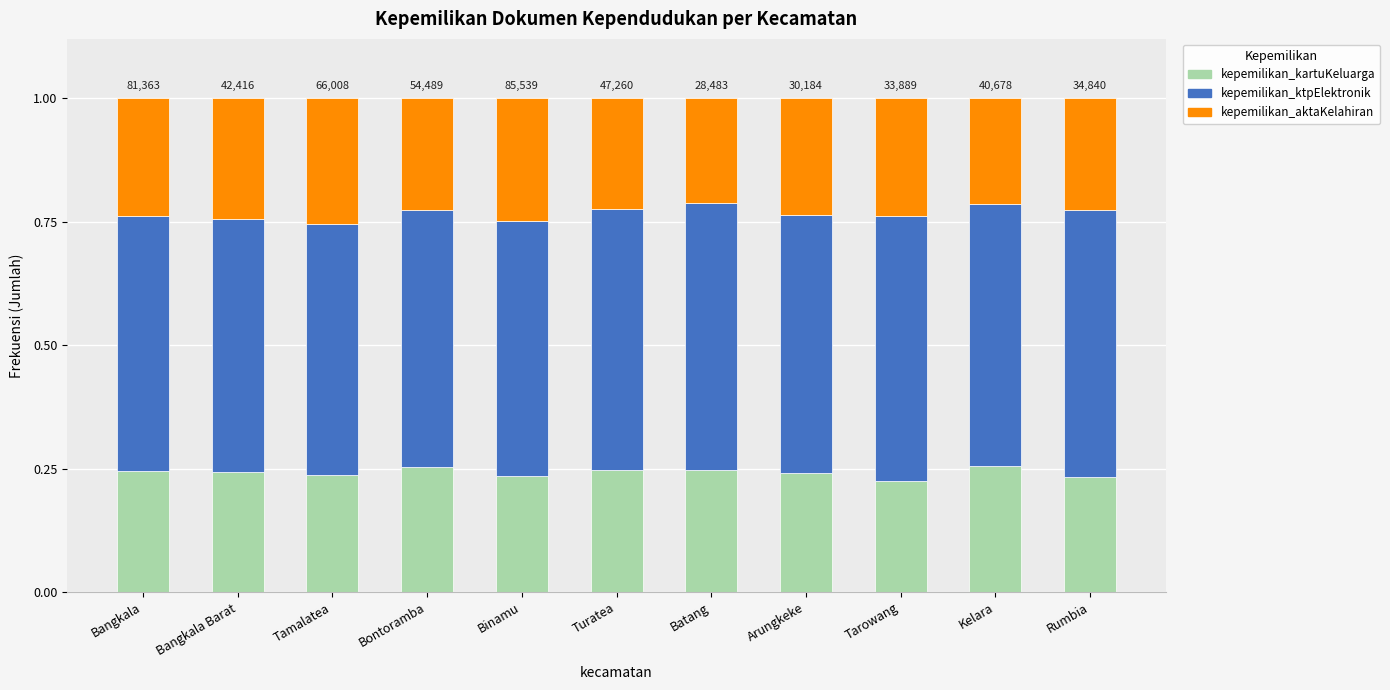

How many categories are shown in the chart?

11